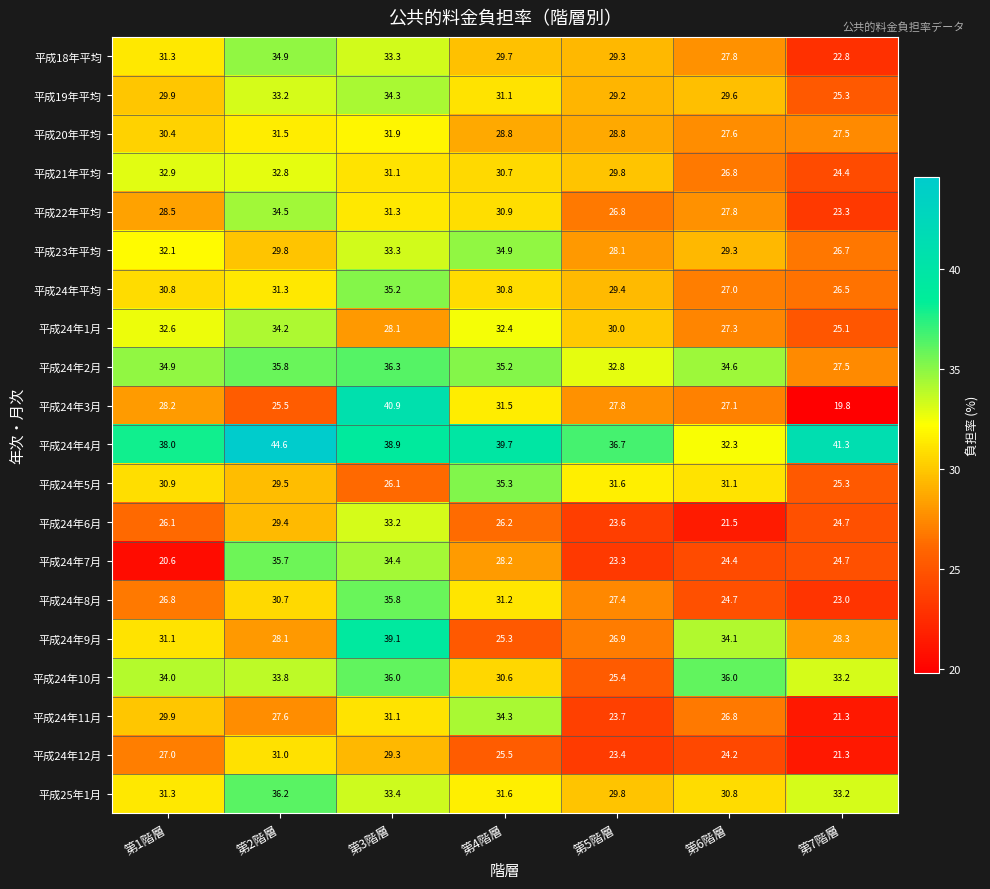

Which series has the largest total across all categories?

平成24年4月